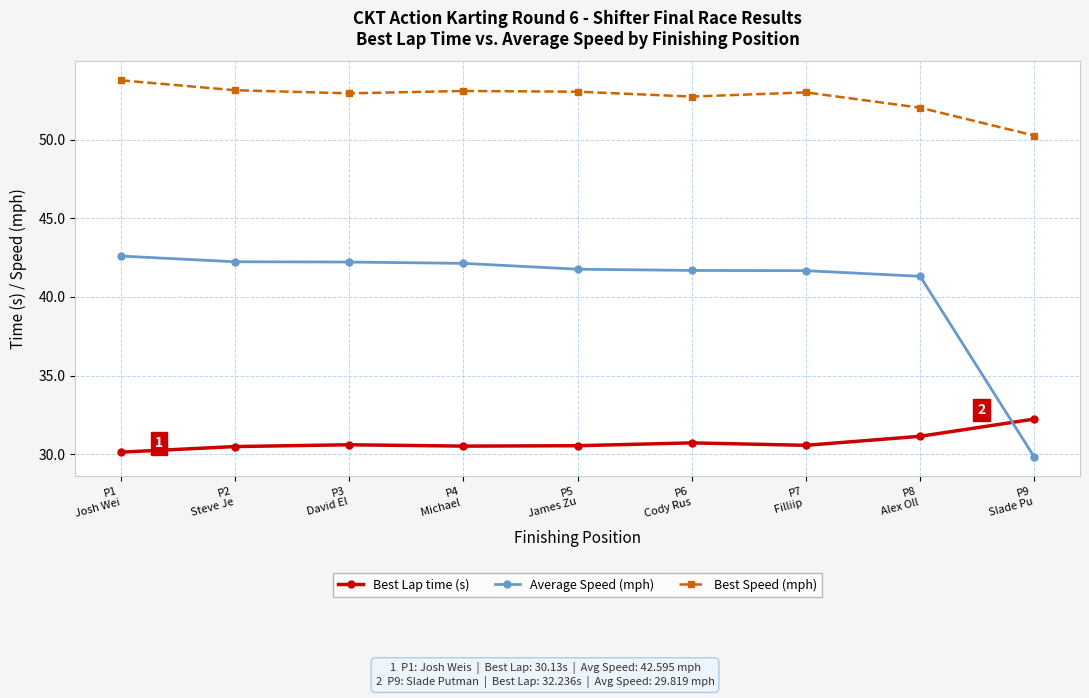

Which series has the largest total across all categories?

Best Speed (mph)